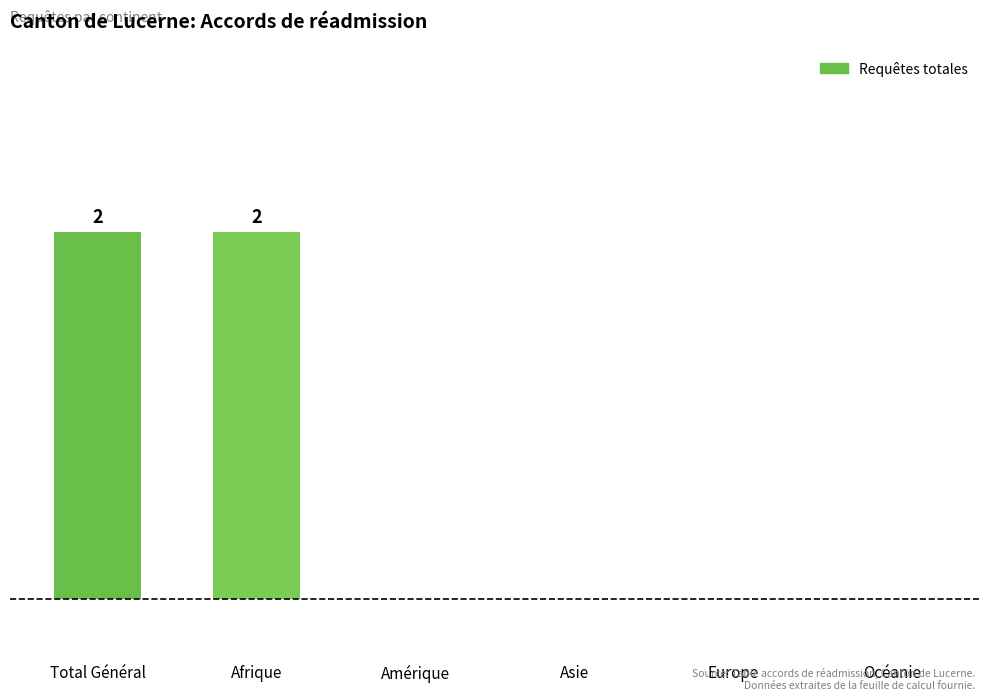

What is the value of the 2nd bar from the left?

2